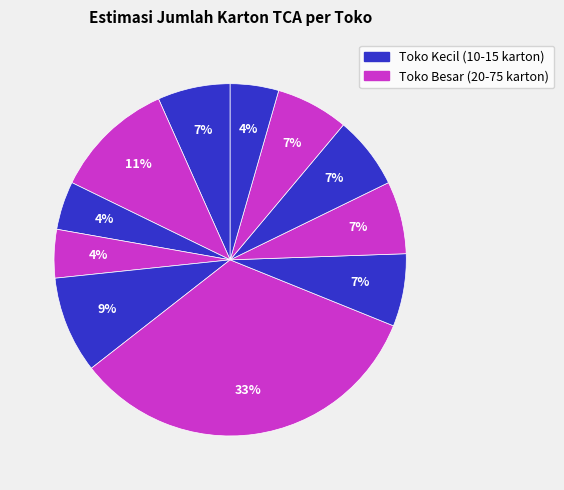

Does any single category account for the majority?

No